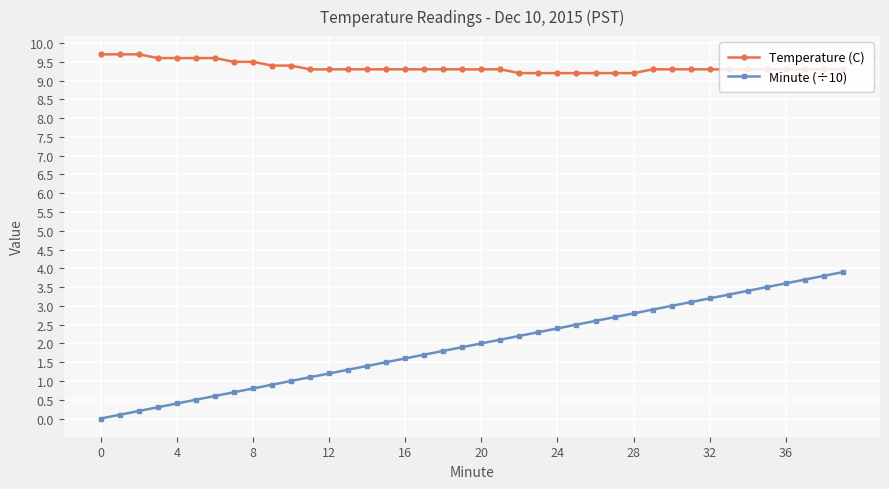

Rank the series by their maximum value, from lowest to highest.

Minute (÷10), Temperature (C)